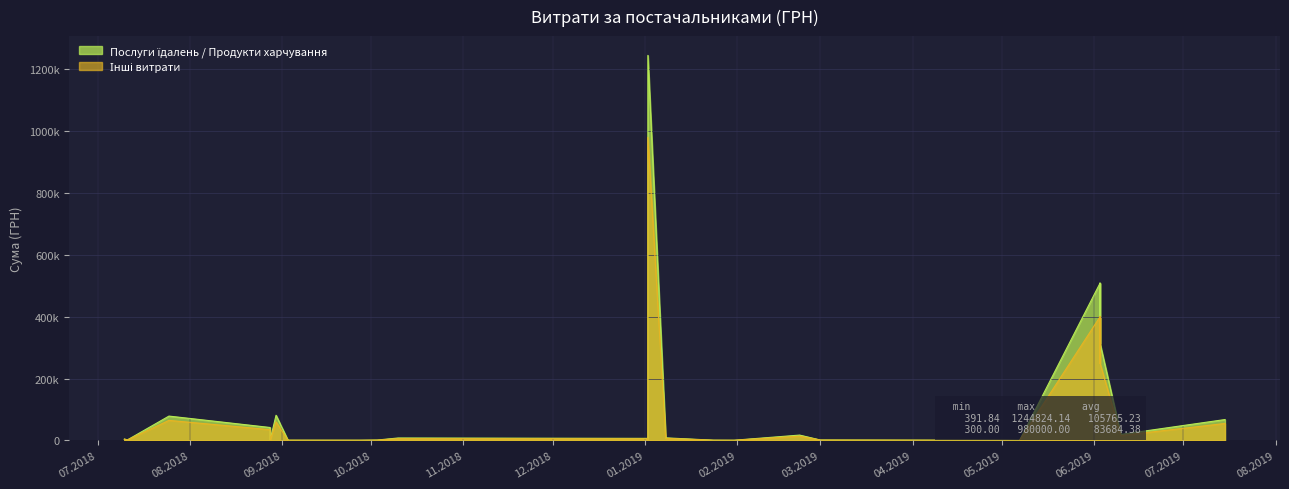

Is it true that Послуги їдалень / Продукти харчування equals 640139.7 at 15?

False